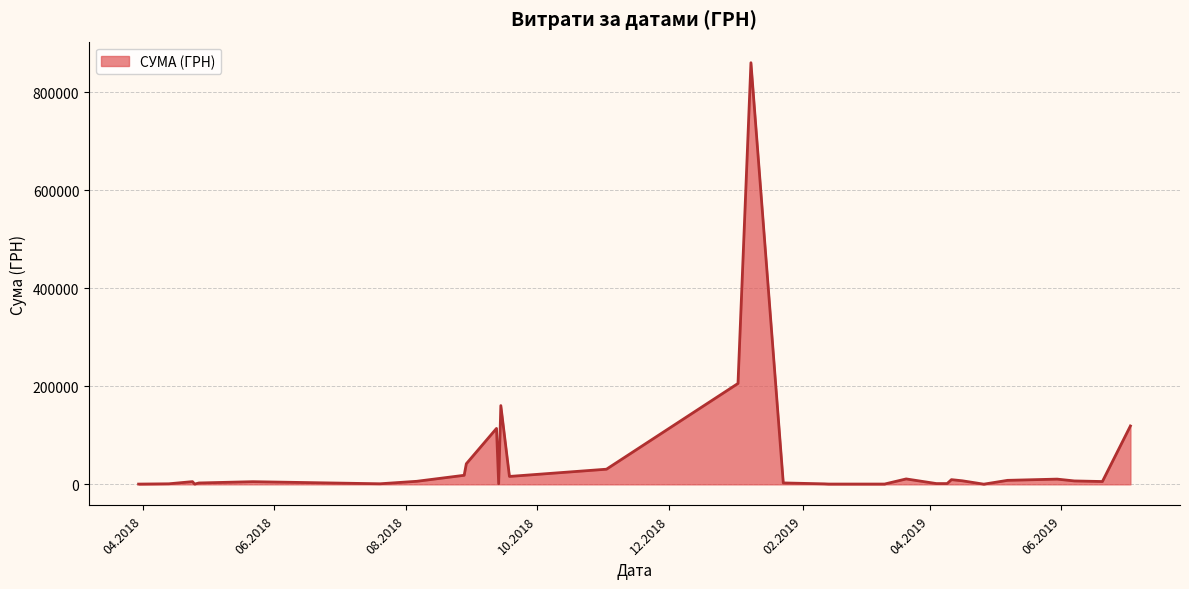

What is the greatest value displayed?

860544.9